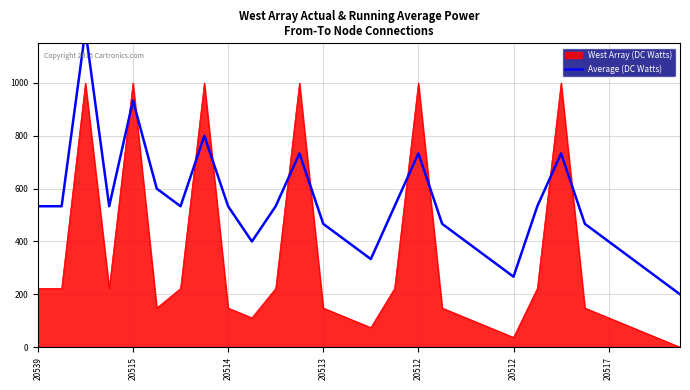

What is the change in value from 20512 to 12?

-133.3